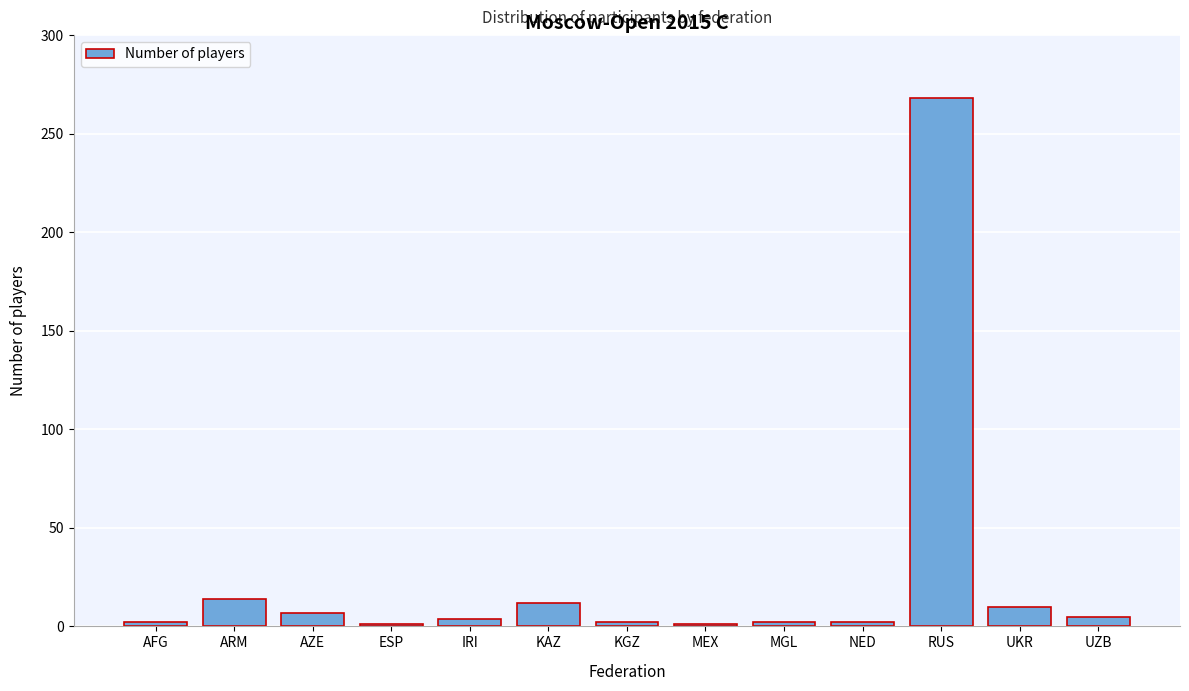

What is the difference between the second highest and second lowest values?

13